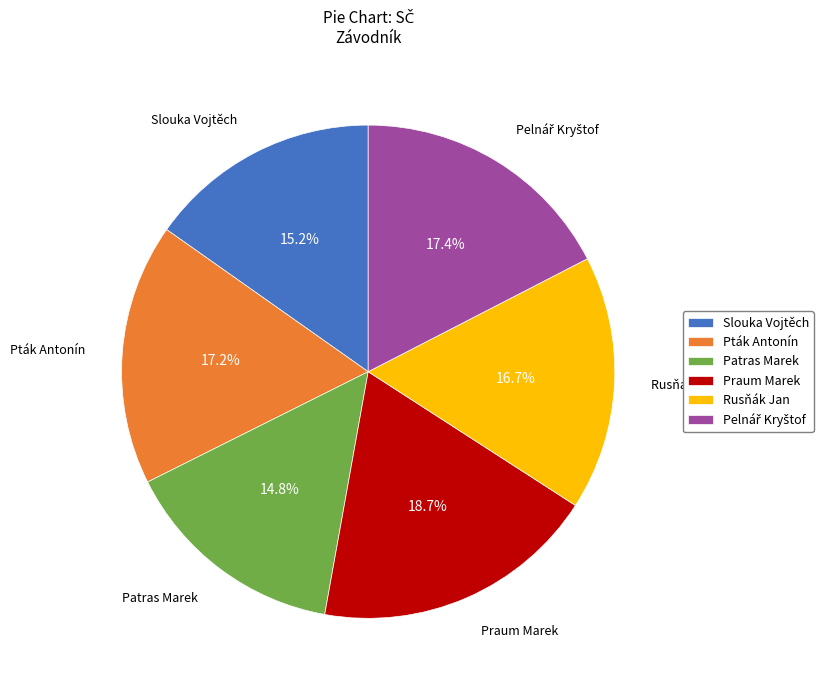

To the nearest percent, what percentage of the pie is Rusňák Jan?

17%